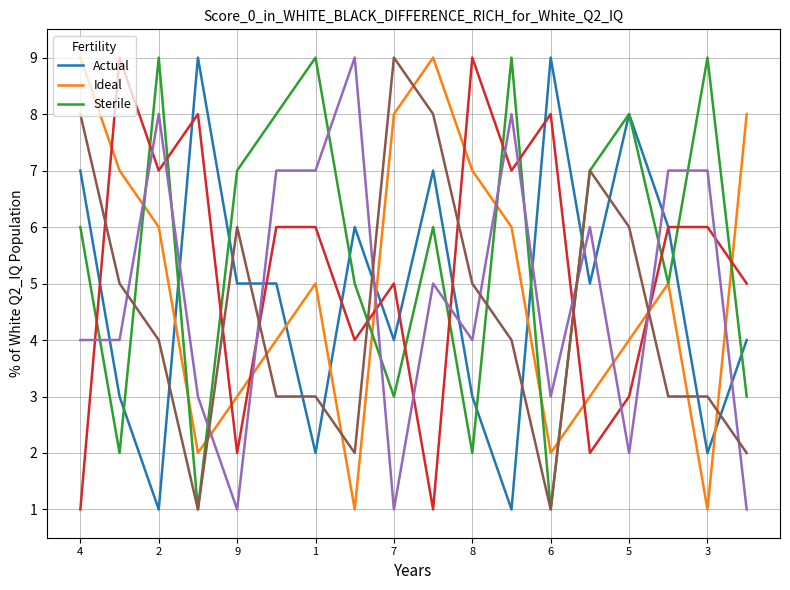

What is the greatest value displayed?

9